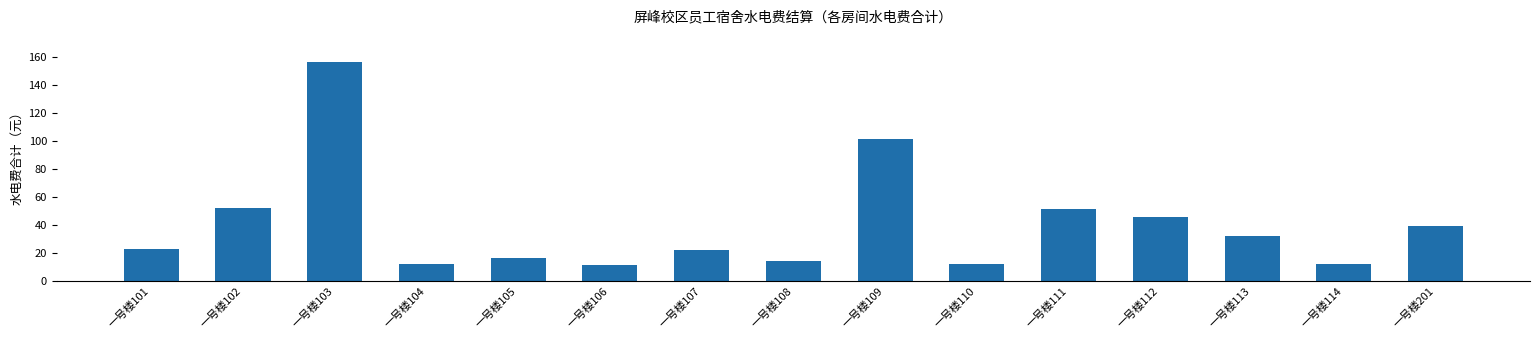

What is the value of the 13th bar from the left?

32.5